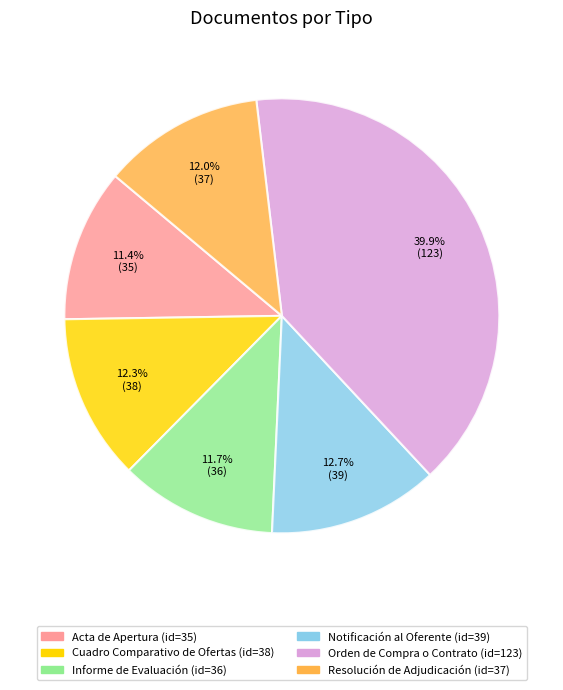

Between Acta de Apertura and Notificación al Oferente, which is larger?

Notificación al Oferente